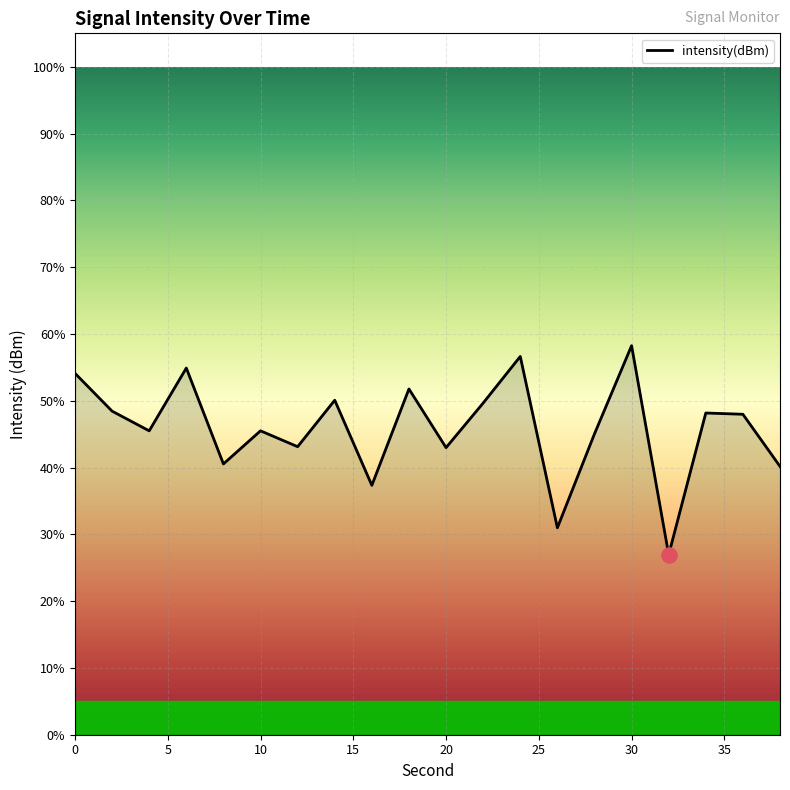

What is the difference between the maximum and minimum values?

31.3